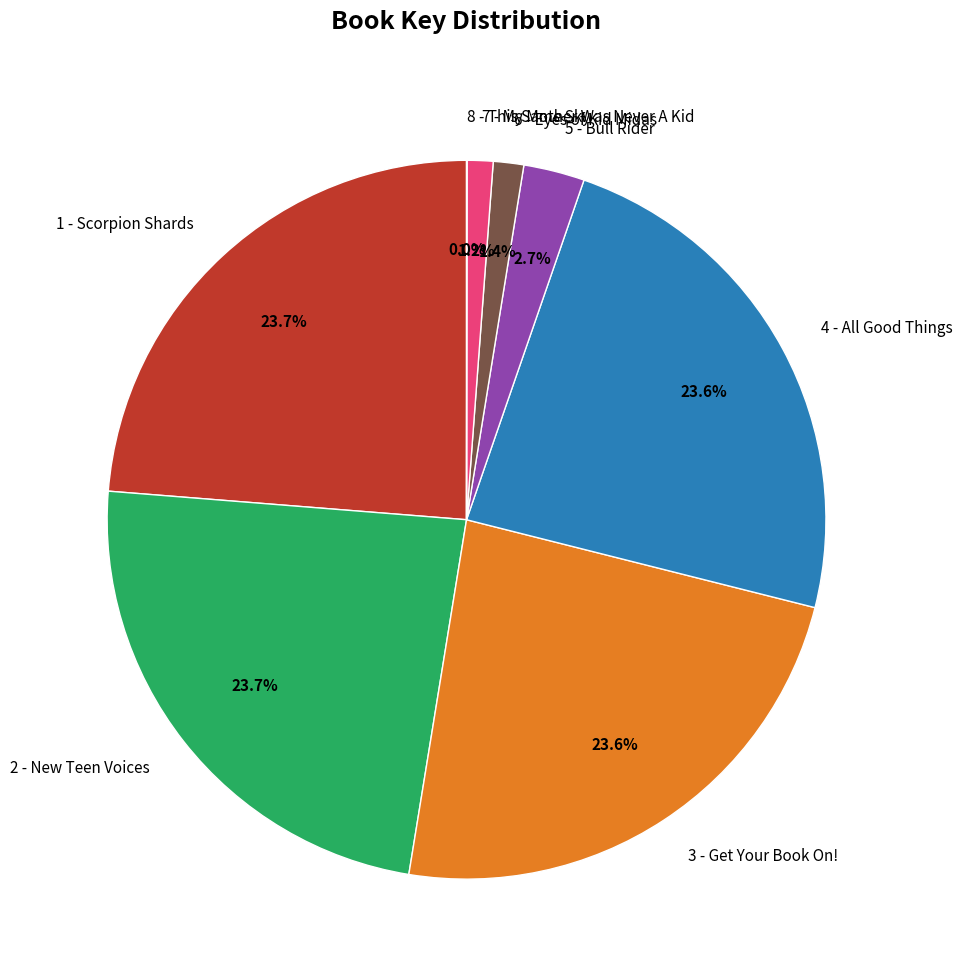

Does any single category account for the majority?

No